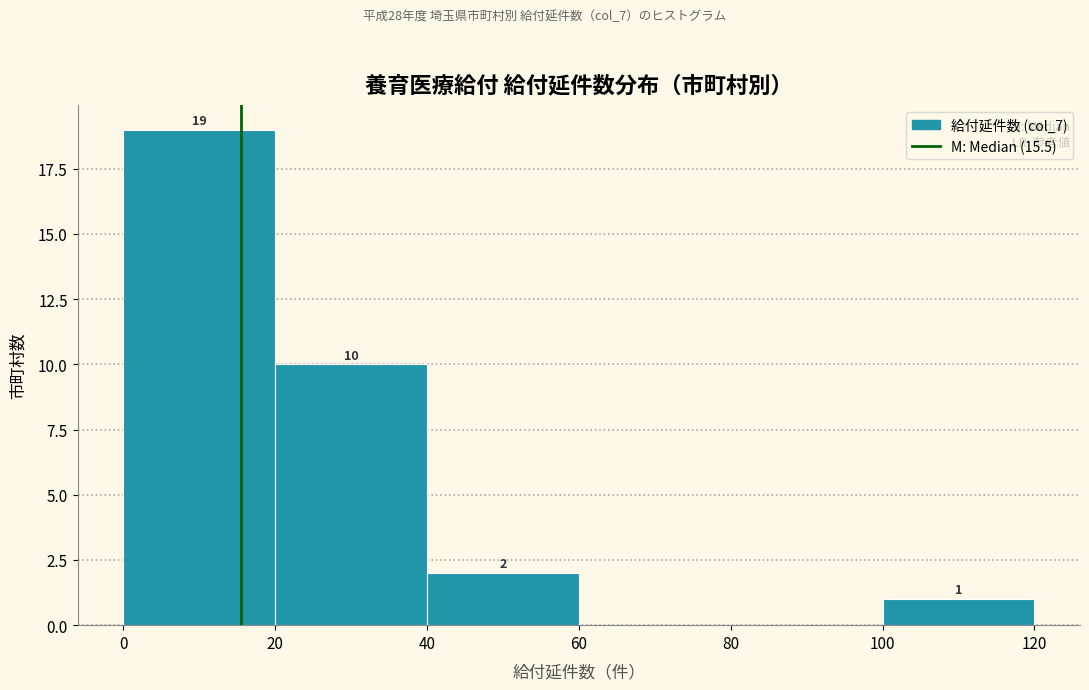

Over which range of the x-axis is the bar tallest?

0 to 20